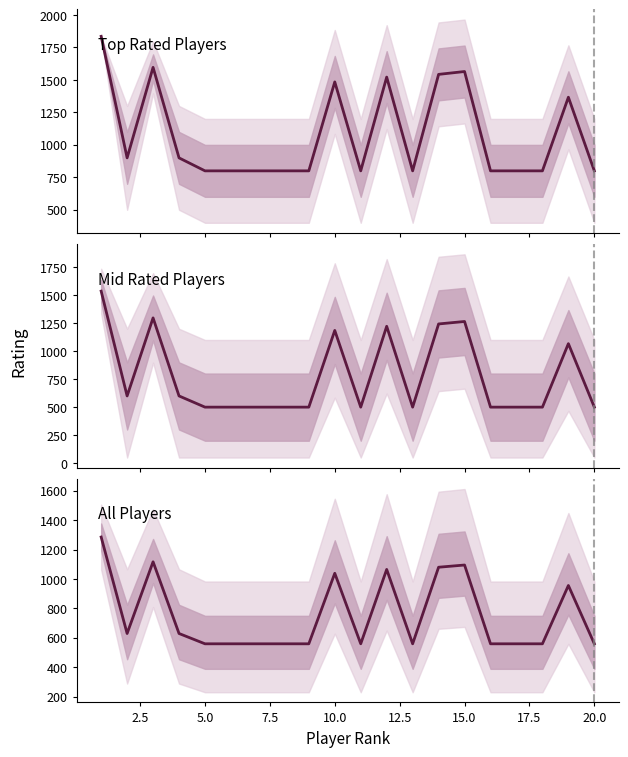

What are all the series names shown in the legend?

Top Rated Players, Mid Rated Players, All Players